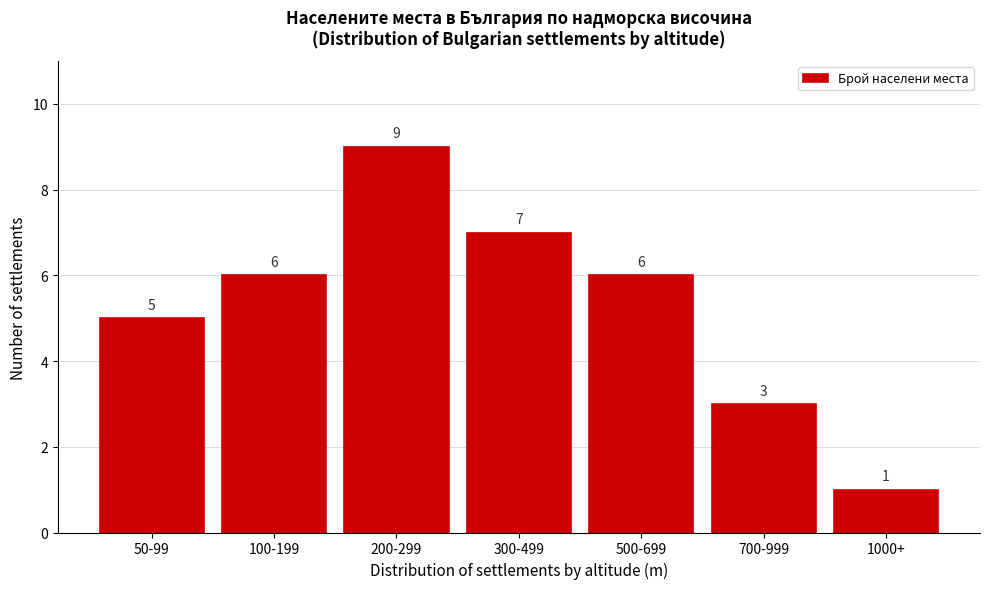

Reading left to right, list all the values displayed in this chart.

5	6	9	7	6	3	1